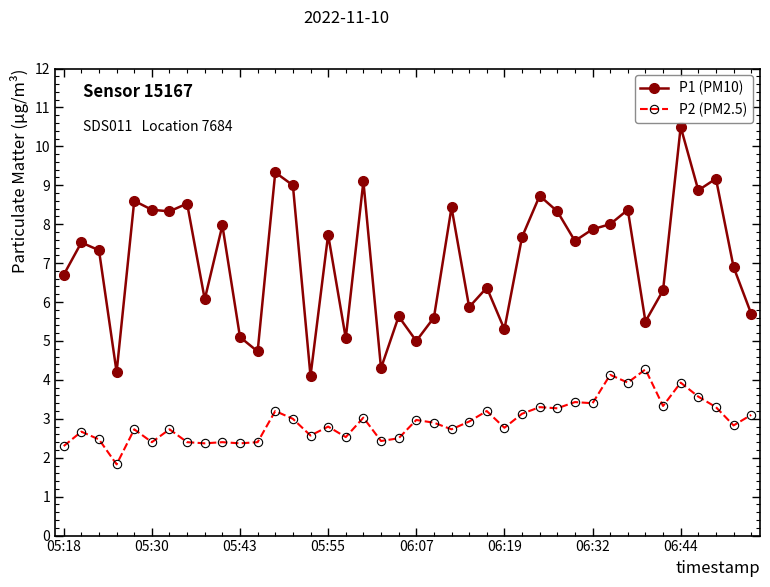

True or false: P2 (PM2.5) and P1 (PM10) cross at least once.

False